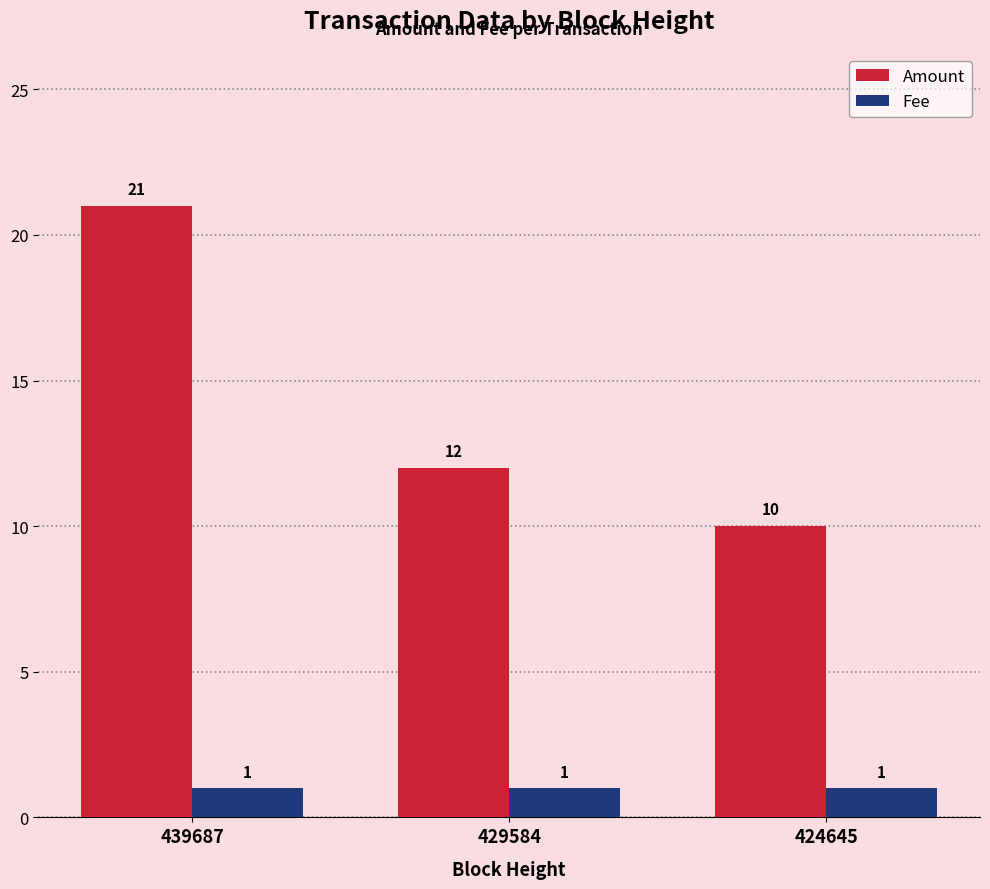

What is the difference between the Amount values at 439687 and 429584?

9